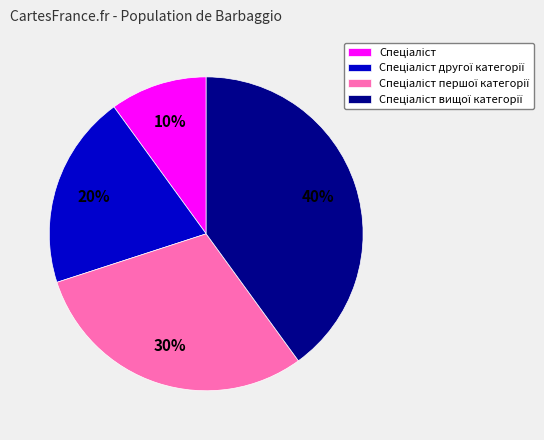

To the nearest percent, what is the average slice percentage?

25%